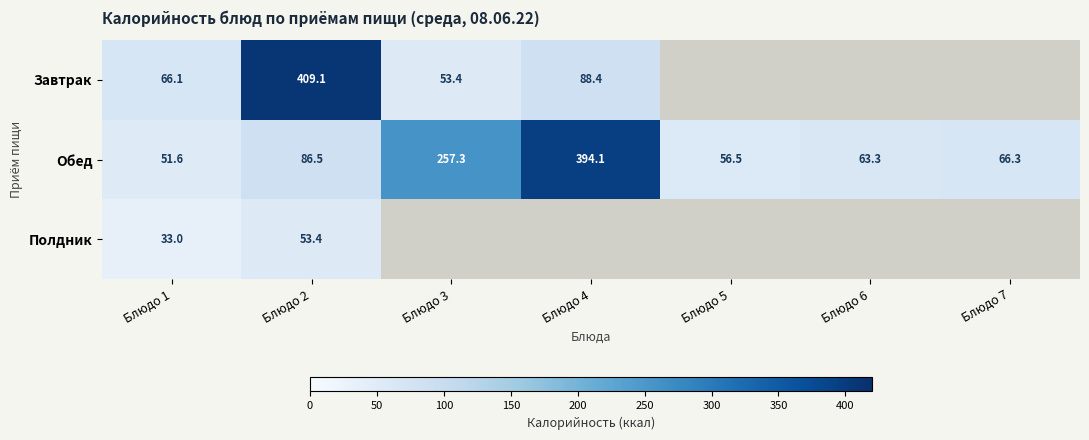

At which label does Обед first exceed 66?

Блюдо 2